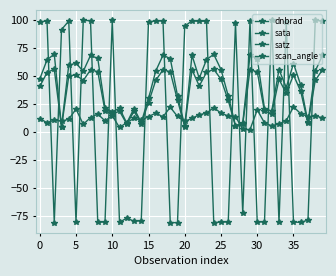

How many lines are shown in the chart?

4